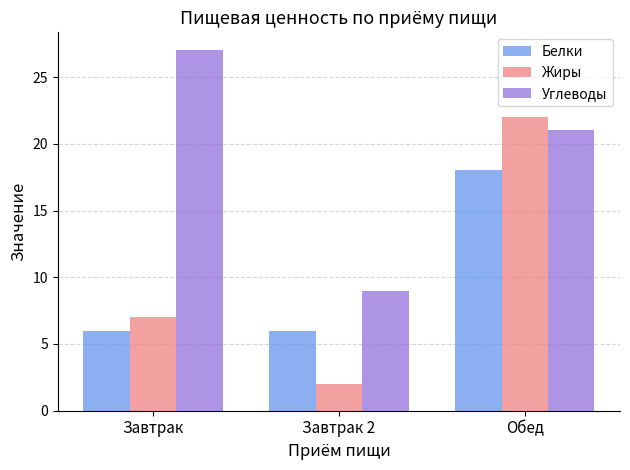

What is the maximum value shown in the chart?

27